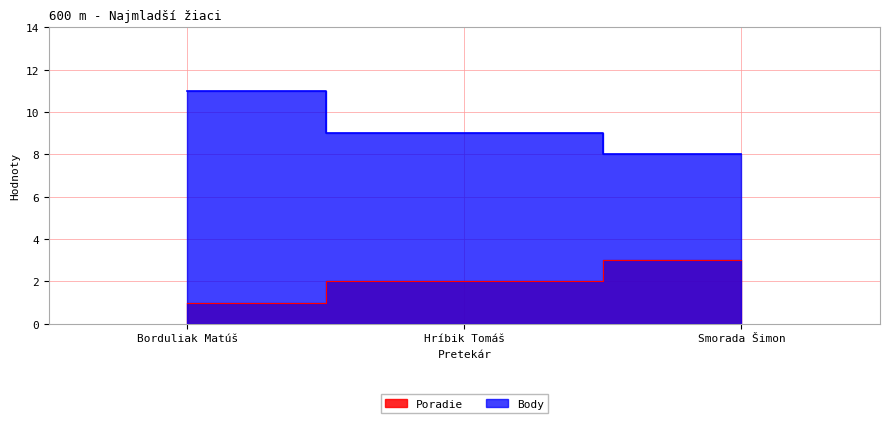

At which category is the sum across all series the highest?

Borduliak Matúš